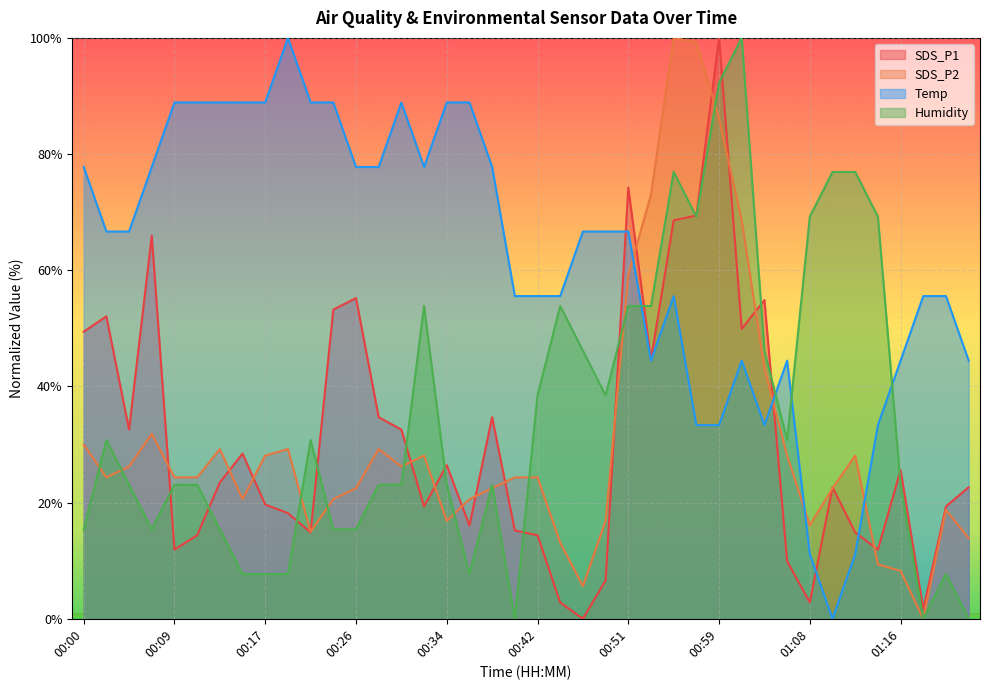

Which has a higher value, 00:00 or 00:59?

00:59